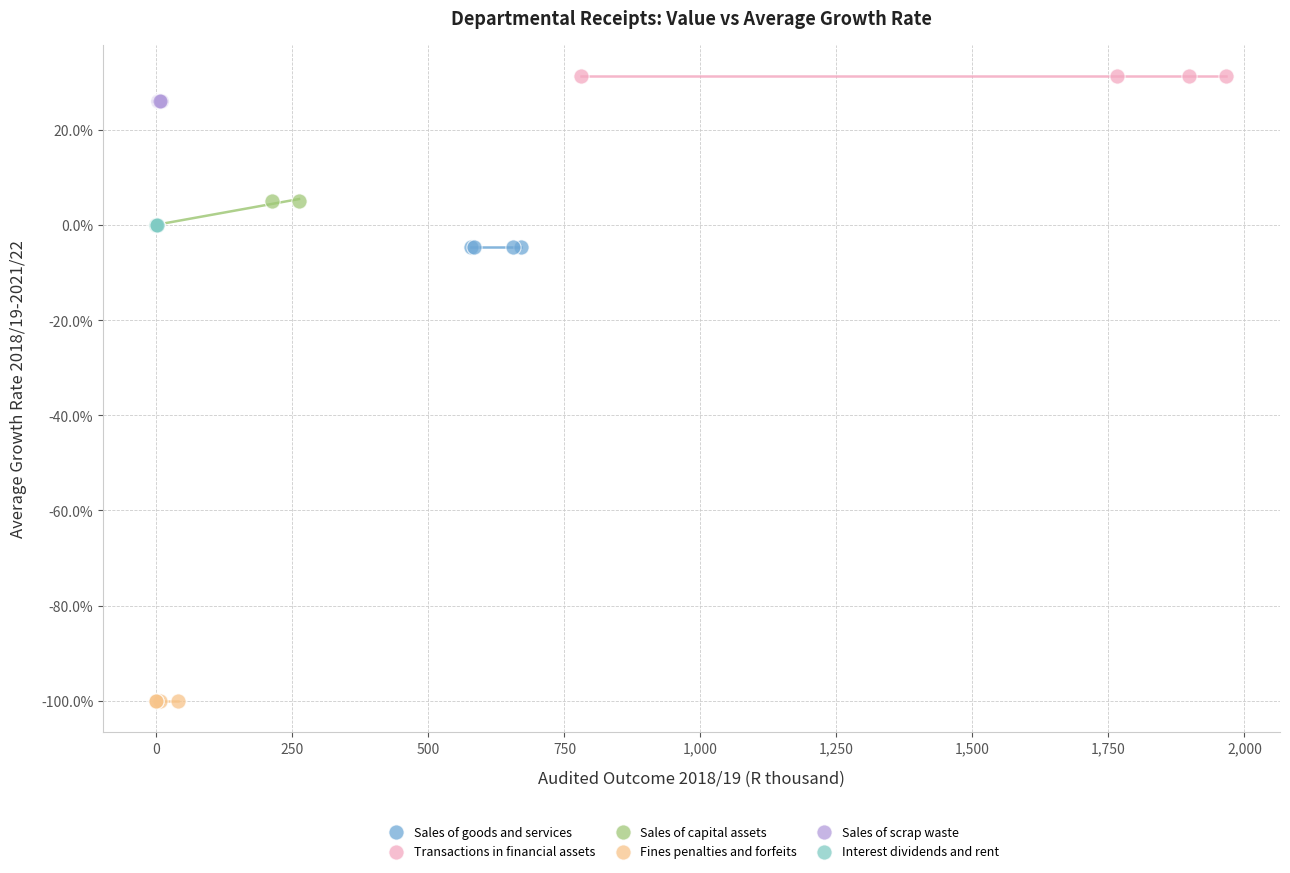

Which series reaches the minimum Y coordinate?

Fines penalties and forfeits